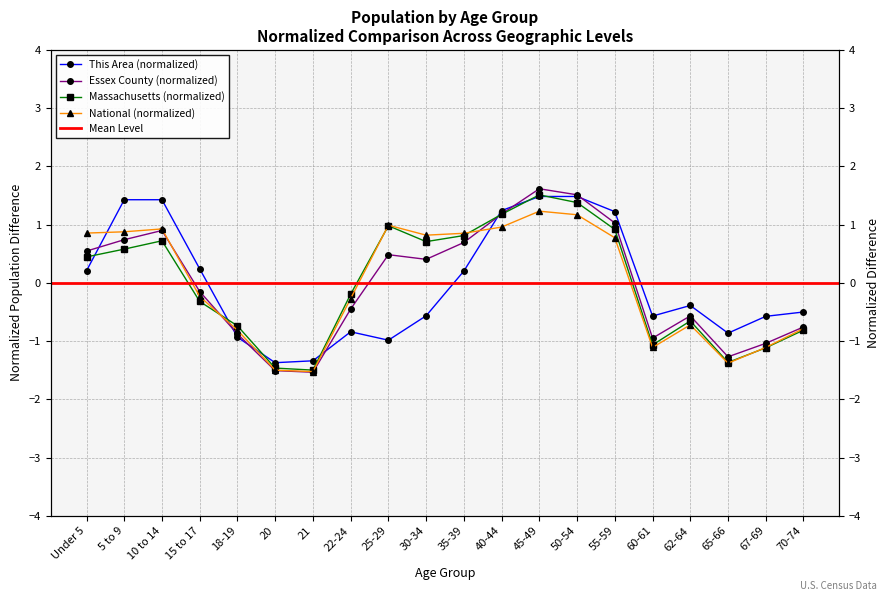

Read the Massachusetts value at 25-29.

1.0